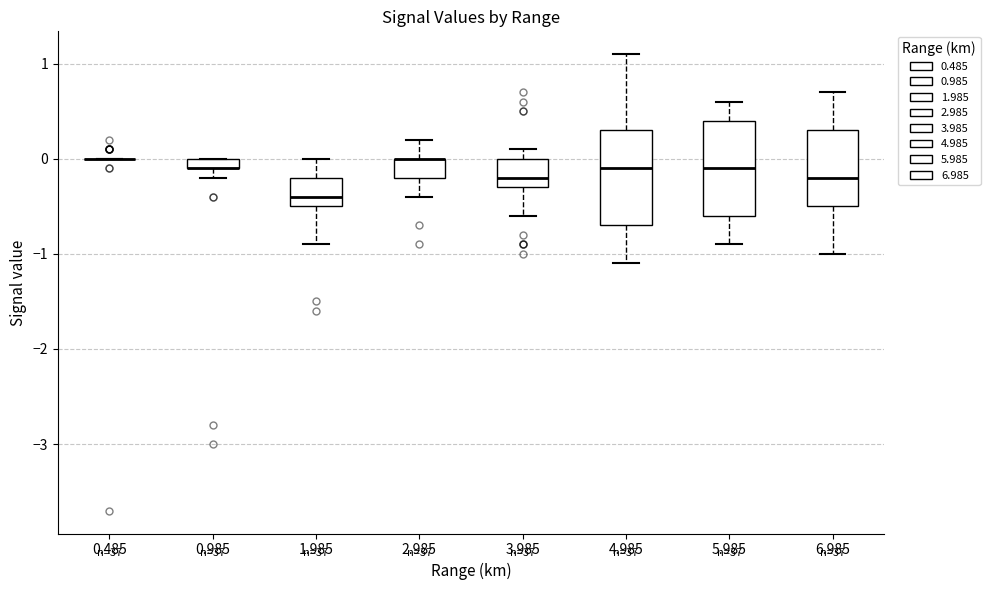

Where is the lower edge of the box at x = 6.985 on the y-axis? The values are not printed on the chart, so give them approximately, as read against the axis.

-0.5